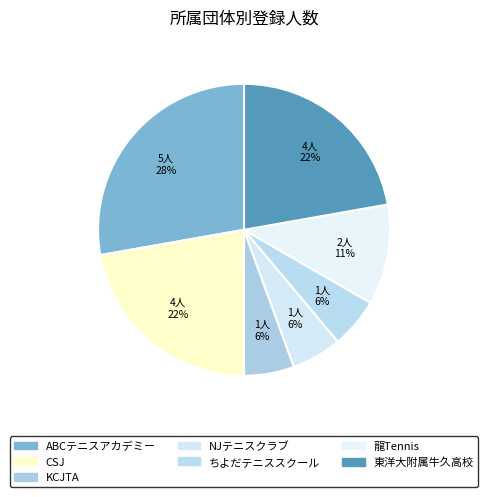

What percentage do ちよだテニススクール and KCJTA together represent?

11.1%